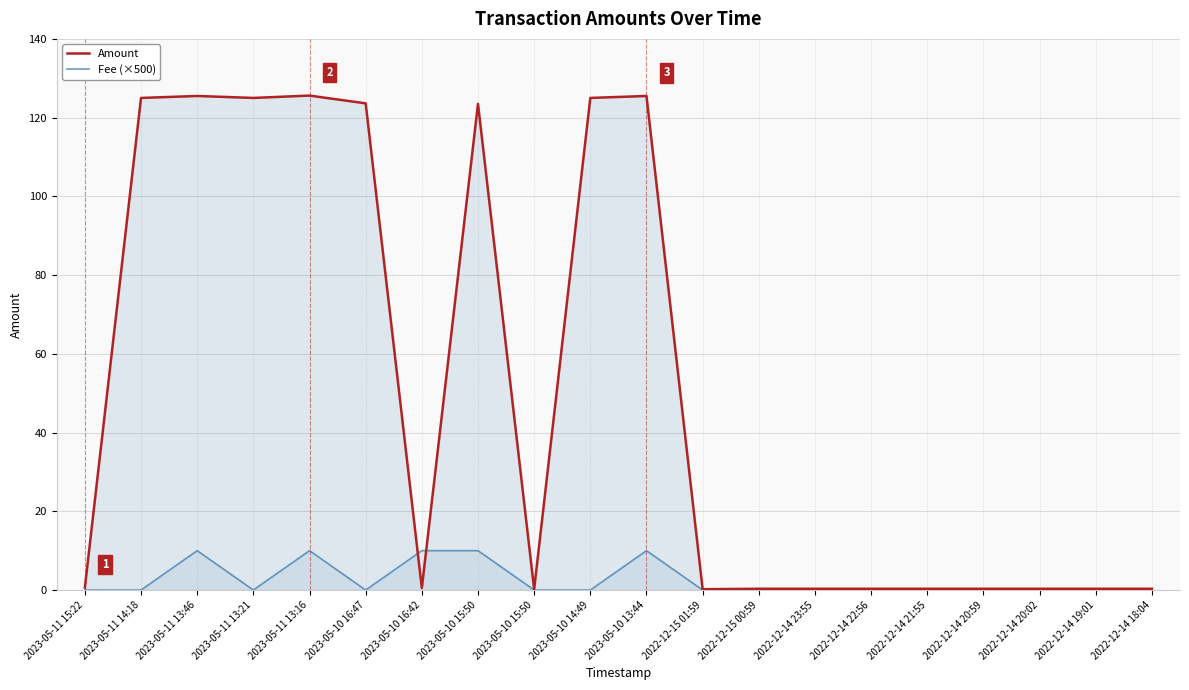

How many values in the Fee (×500) series exceed 0?

5